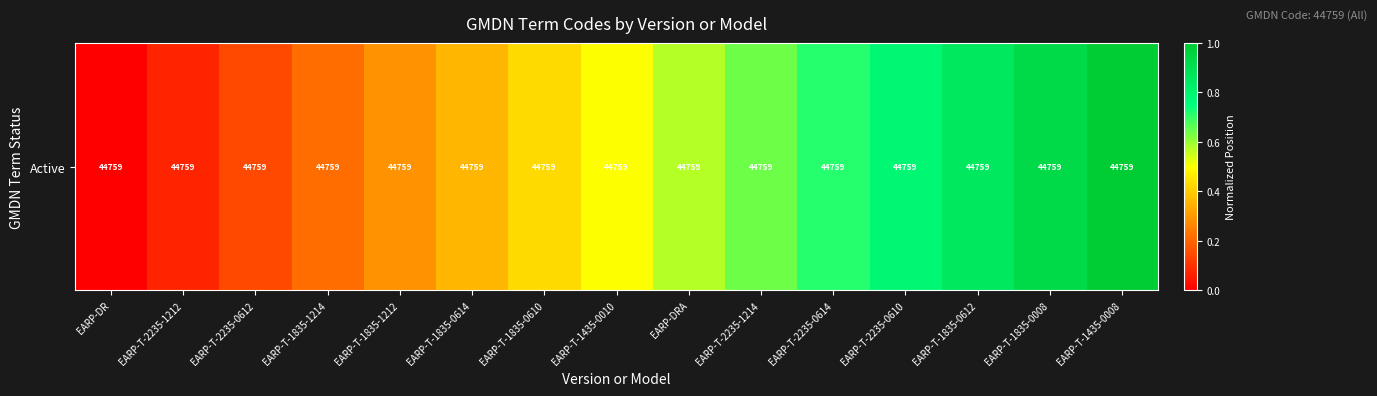

What is the sum of the values at EARP-T-1435-0010 and EARP-DR?

0.5